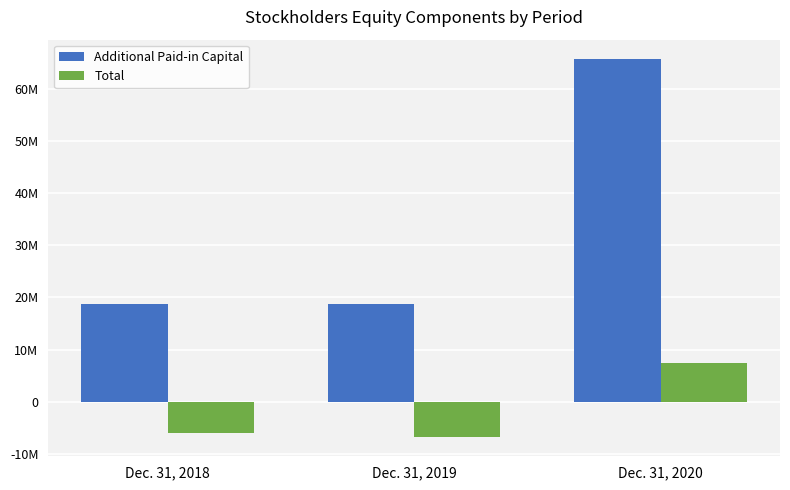

What is the difference between the Additional Paid-in Capital values at Dec. 31, 2019 and Dec. 31, 2020?

47094022